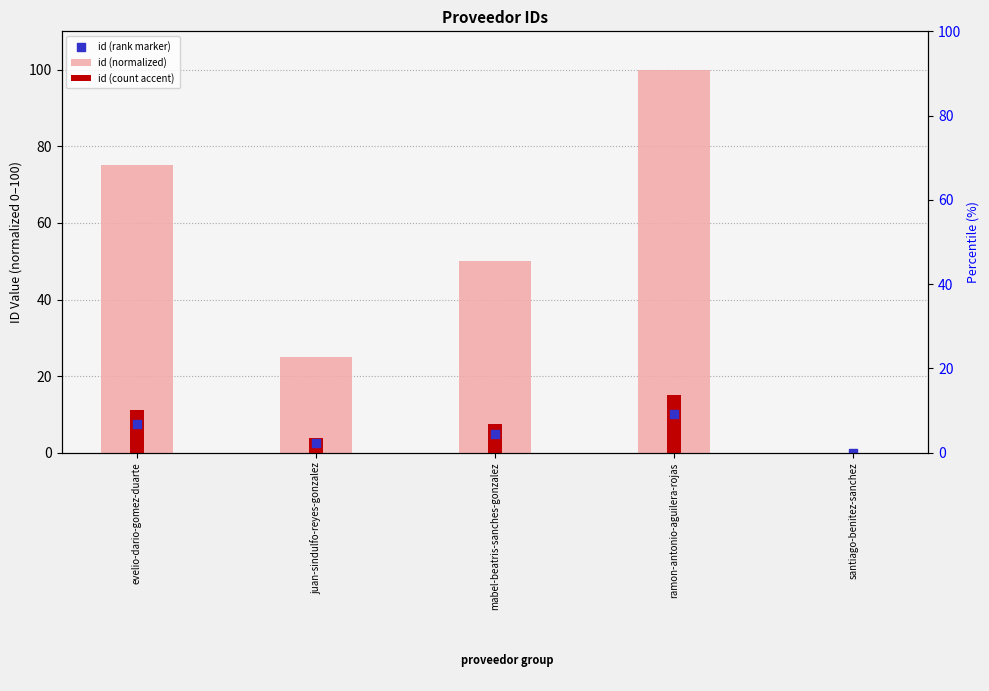

What is the total value across all series at juan-sindulfo-reyes-gonzalez?

31.2